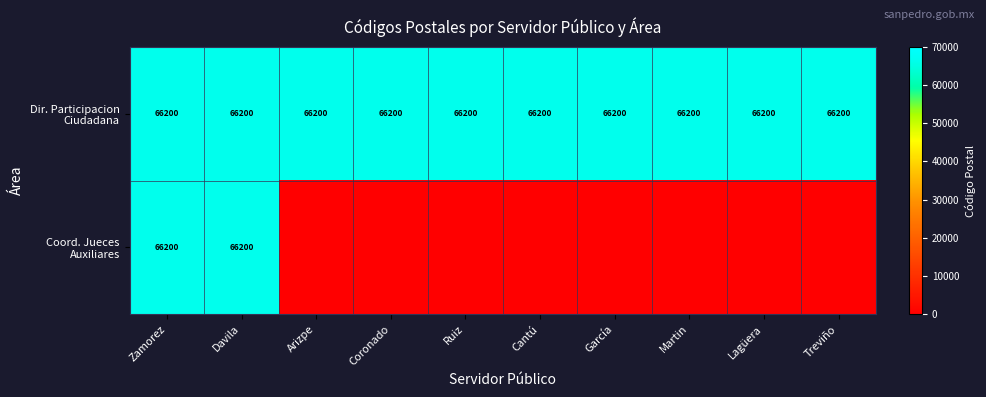

How many categories are shown in the chart?

10